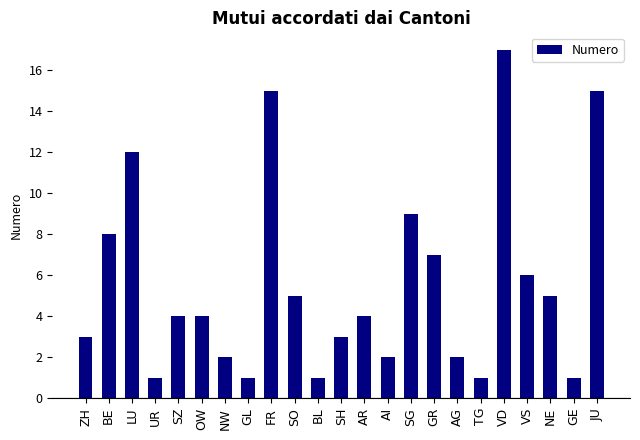

What is the greatest value displayed?

17